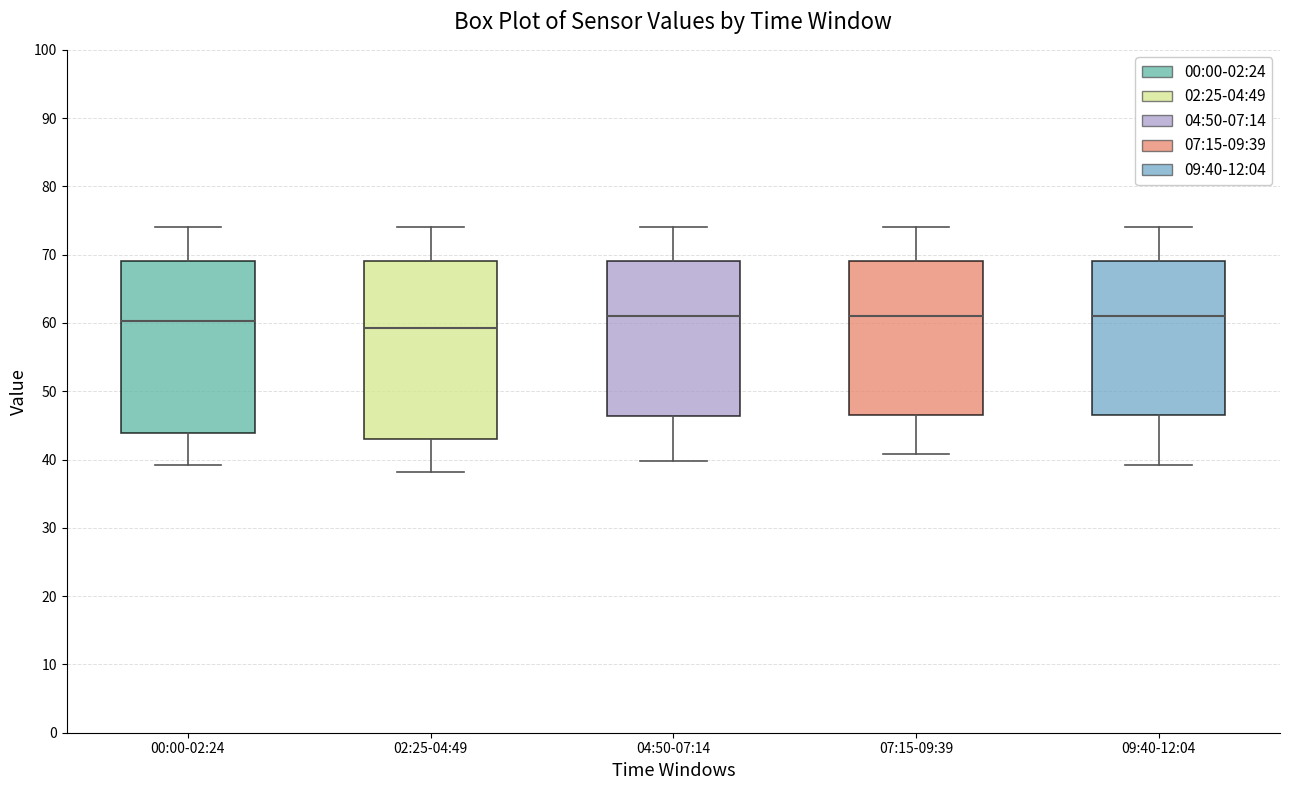

Reading left to right, transcribe this box plot: for each box, give where its median line is, the range the box spans, and where its two whiskers end, as read against the y-axis. The values are not printed on the chart, so give them approximately, as read against the axis.

00:00-02:24: median 60, box 44 to 69, whiskers 39 to 74
02:25-04:49: median 59, box 43 to 69, whiskers 38 to 74
04:50-07:14: median 61, box 46 to 69, whiskers 40 to 74
07:15-09:39: median 61, box 46 to 69, whiskers 41 to 74
09:40-12:04: median 61, box 46 to 69, whiskers 39 to 74